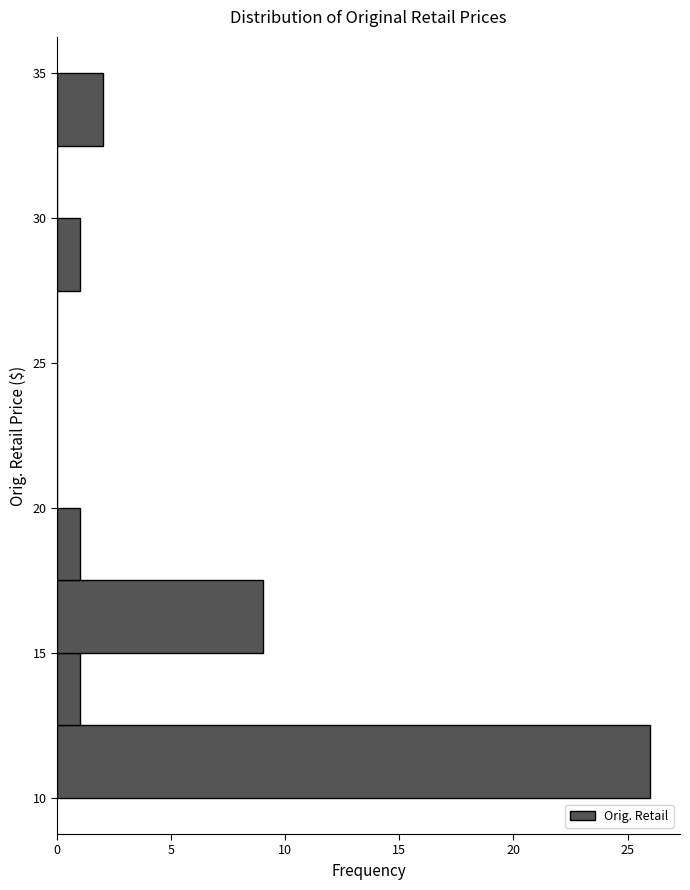

What is the length of the bar covering 17.5 to 20.0 on the y-axis? Neither the bar edges nor the lengths are printed on the chart, so give them approximately, as read against the axes.

1